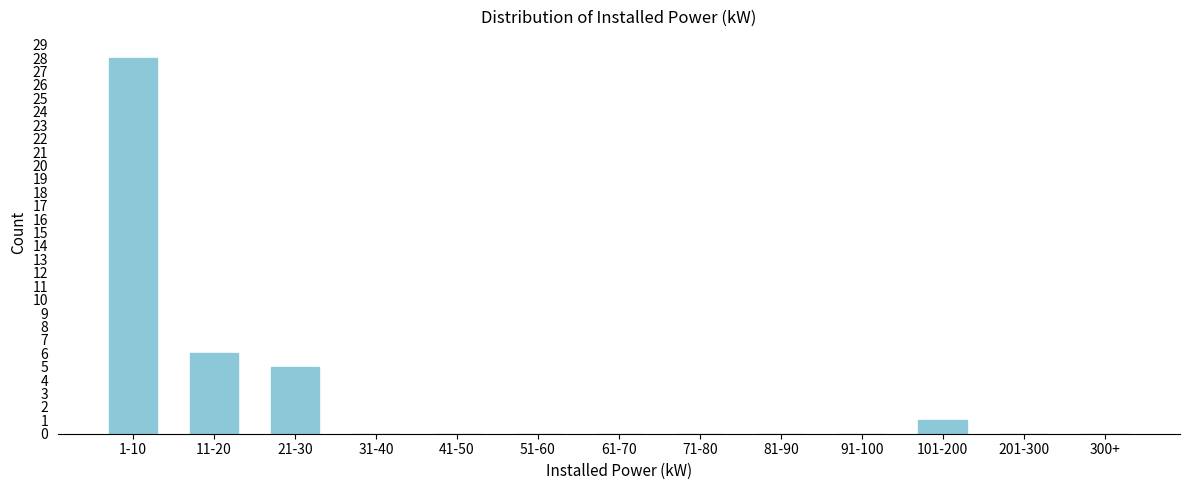

Reading right to left, what are all the values shown in this chart?

300+=0	201-300=0	101-200=1	91-100=0	81-90=0	71-80=0	61-70=0	51-60=0	41-50=0	31-40=0	21-30=5	11-20=6	1-10=28